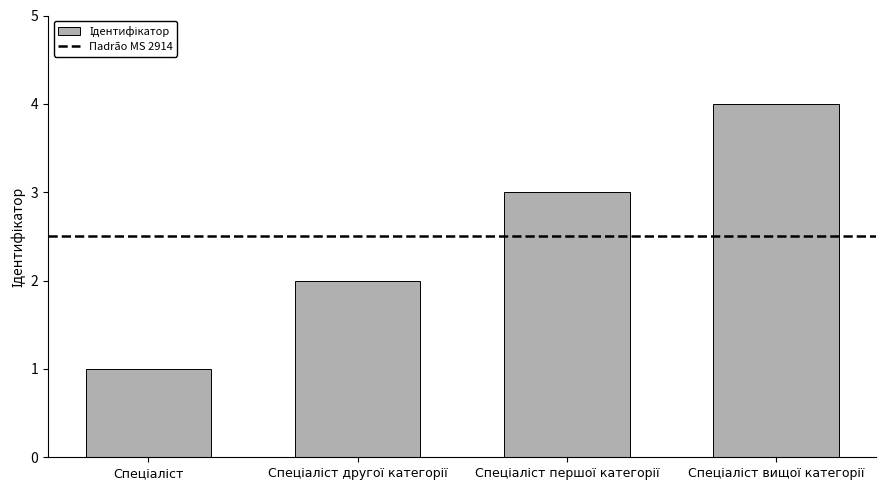

What is the sum of all values?

10